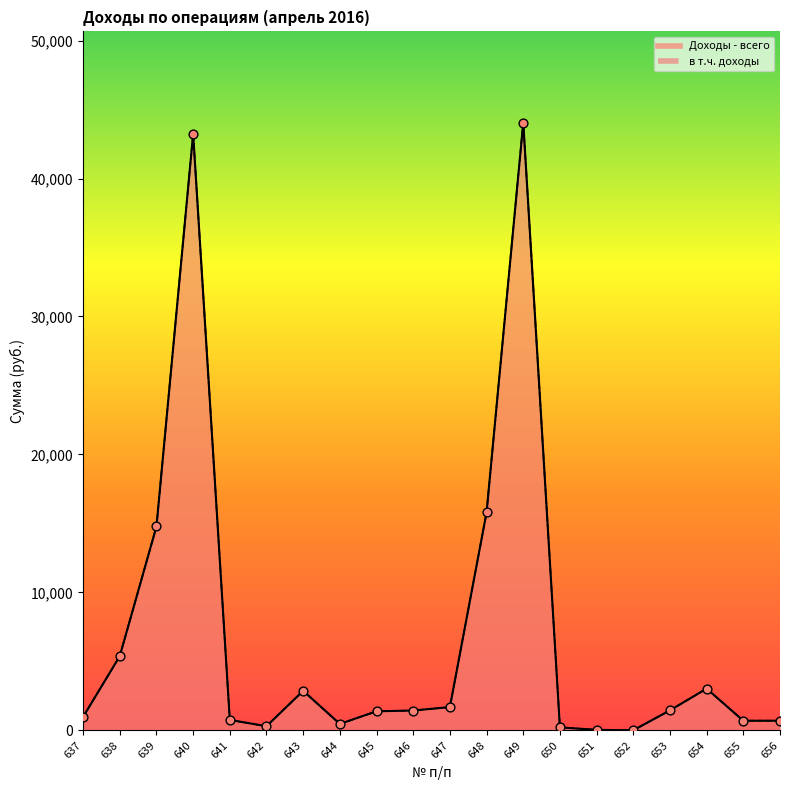

Which series contains the lowest Y value?

Доходы - всего